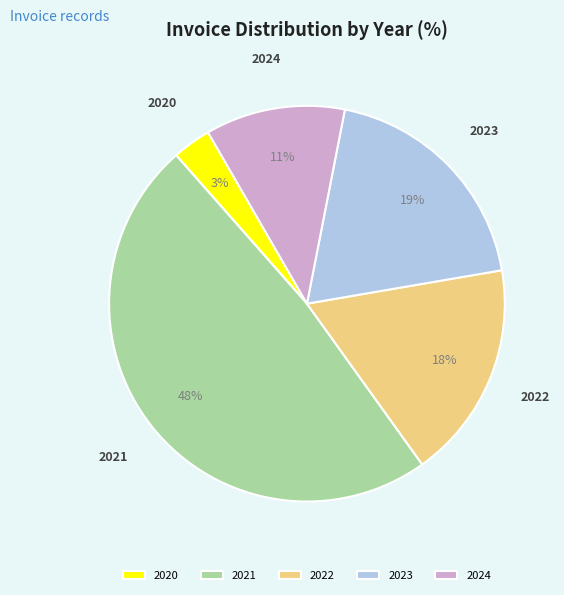

Count the number of slices in the pie.

5